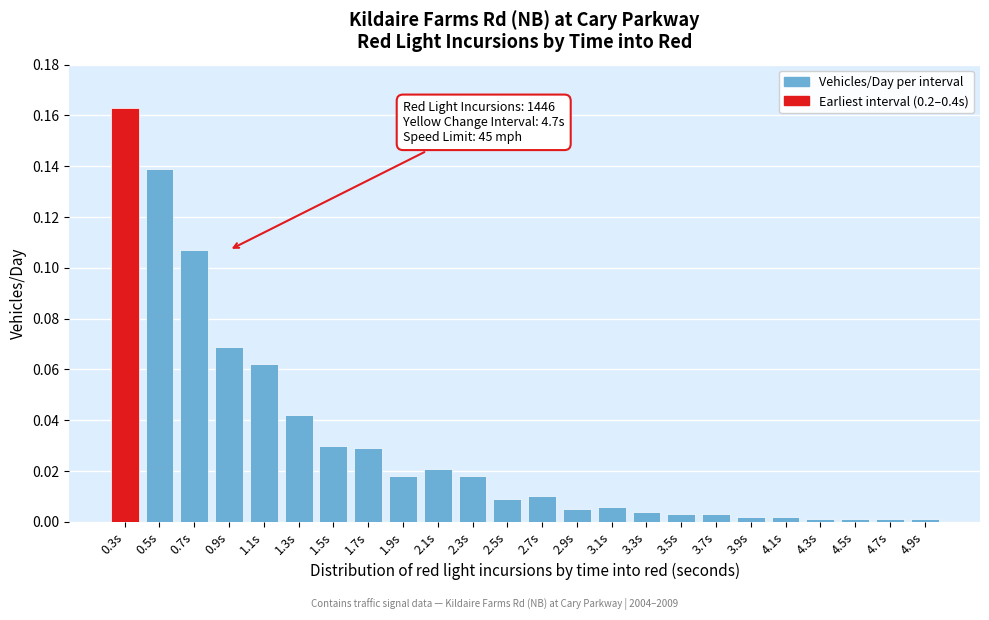

Which category has the highest value across all series?

0.3s